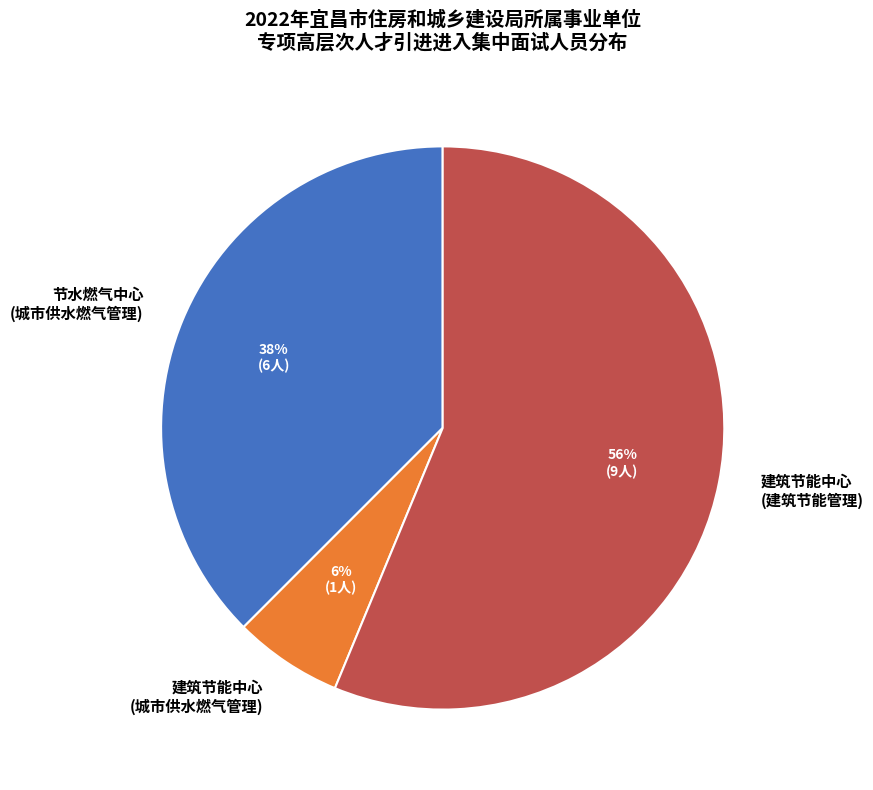

How many segments does this pie chart have?

3